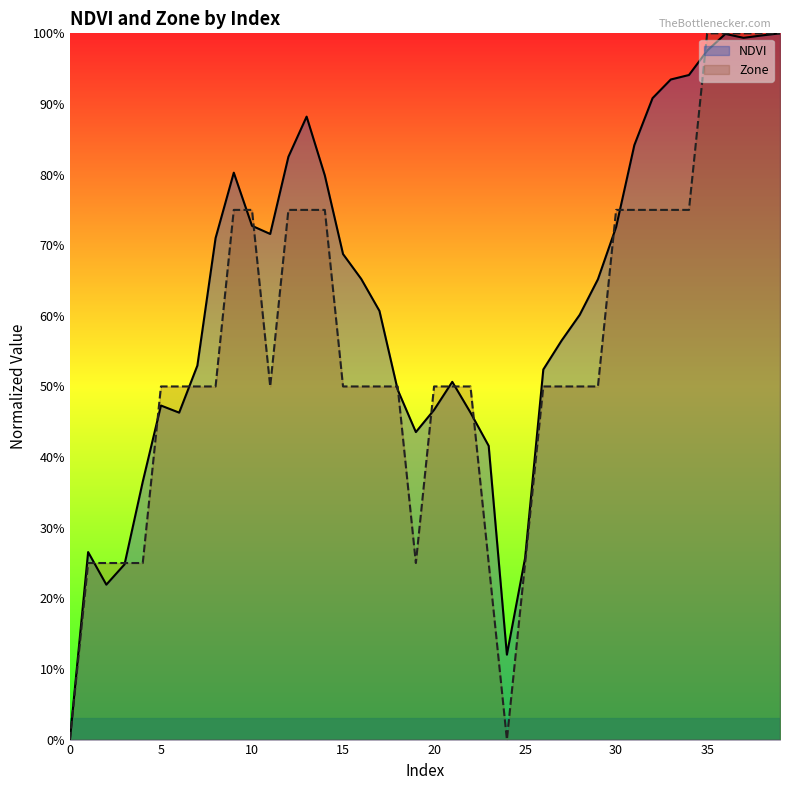

Count the number of data series in this chart.

2